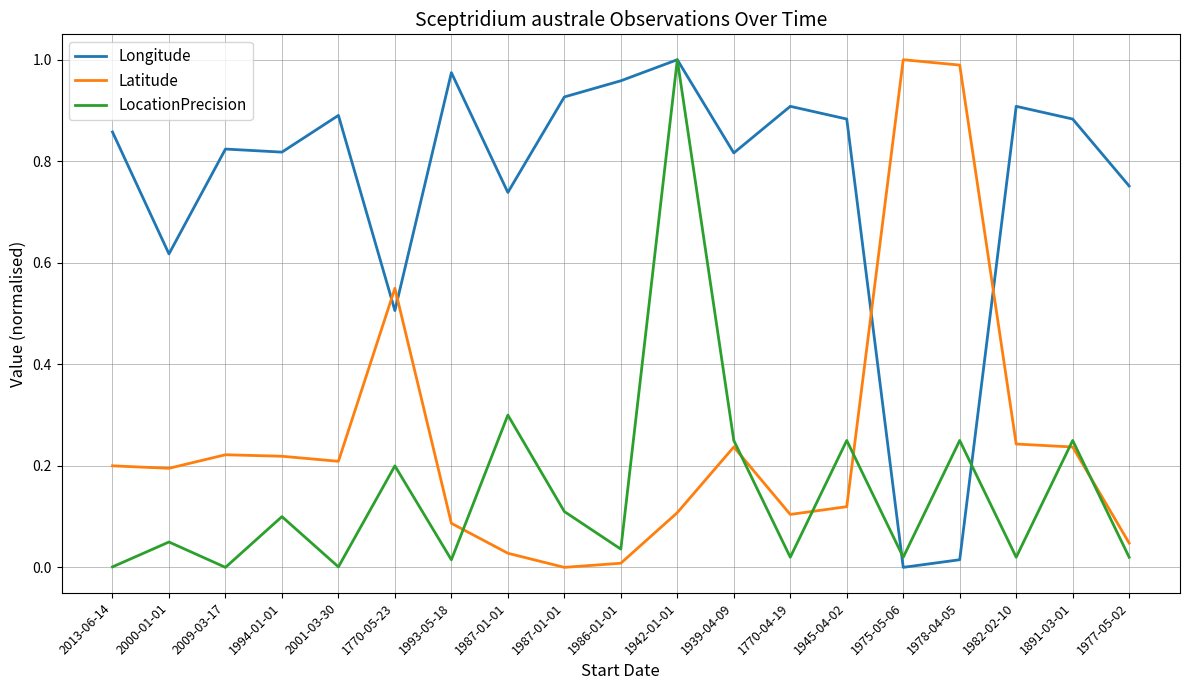

What is the average value of the LocationPrecision series?

0.2